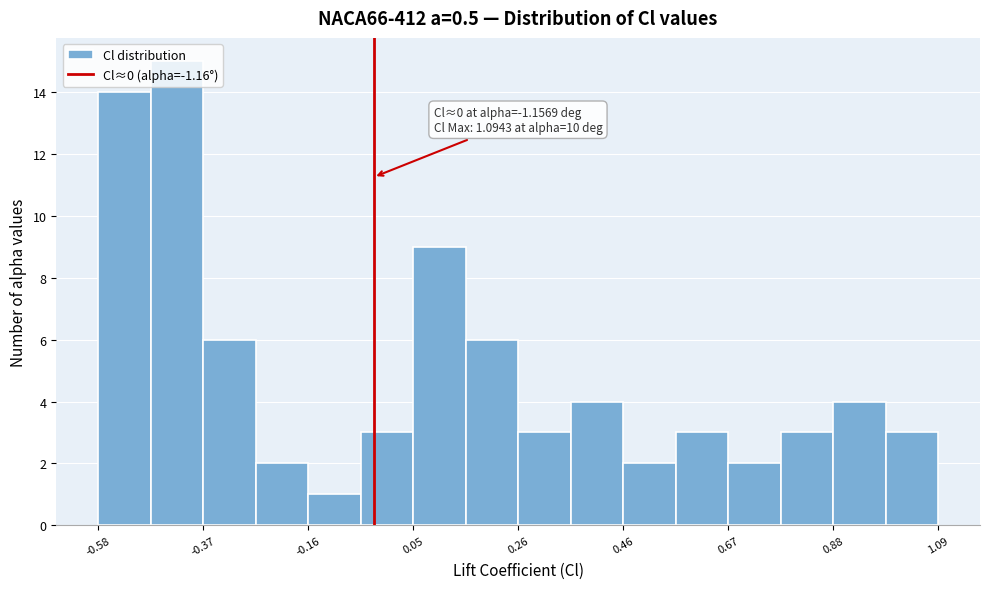

Read against the x-axis, roughly where is the centre of the tallest bar?

-0.45